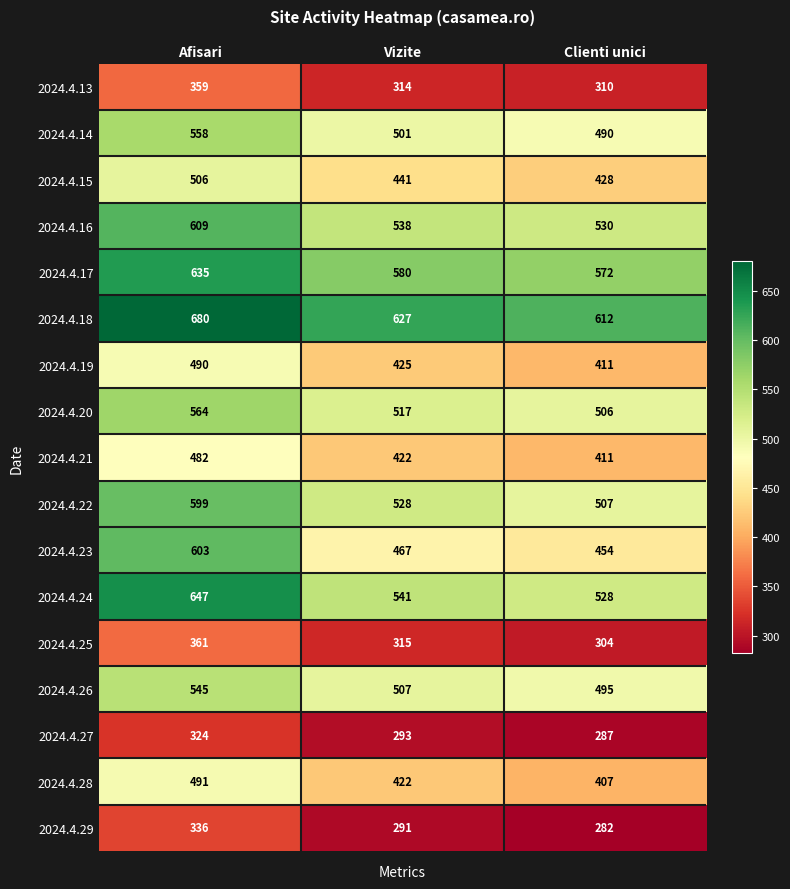

How many 2024.4.17 values are between 572 and 635?

3